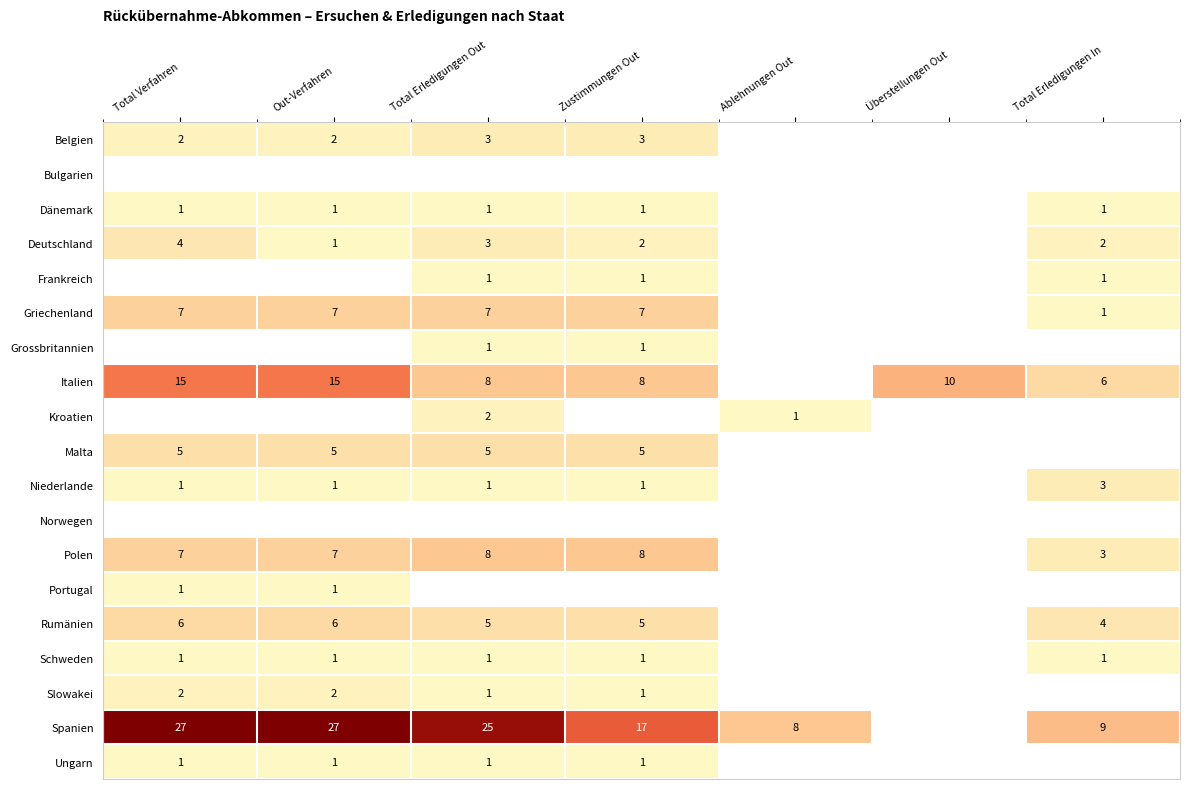

At how many categories does at least one series exceed 22?

3